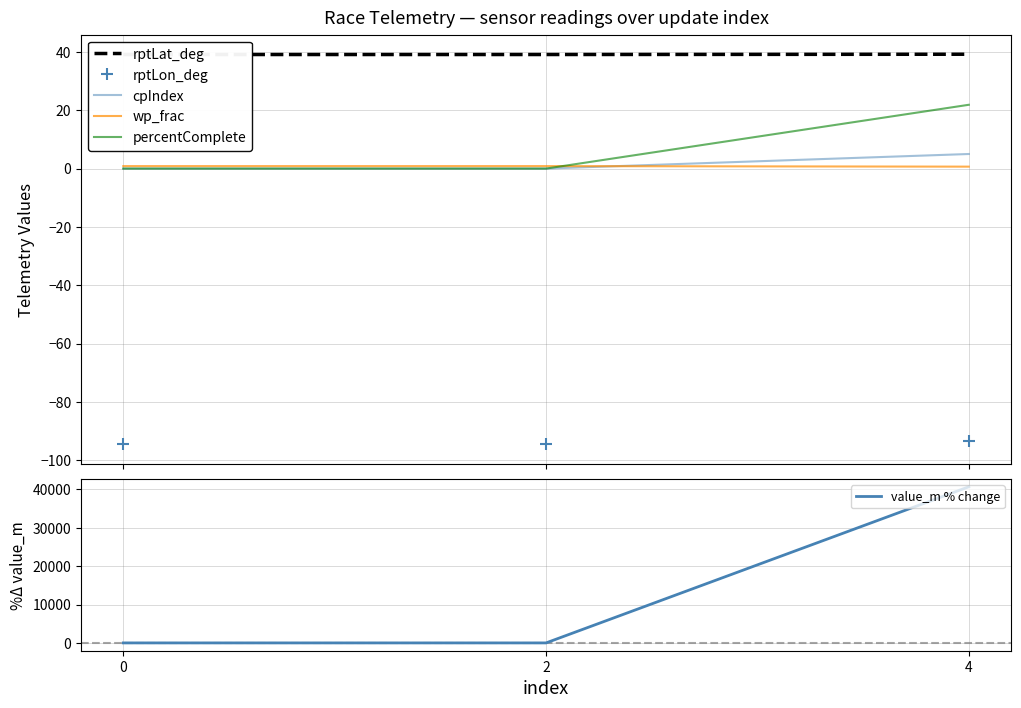

What is the maximum value shown in the chart?

40675.5